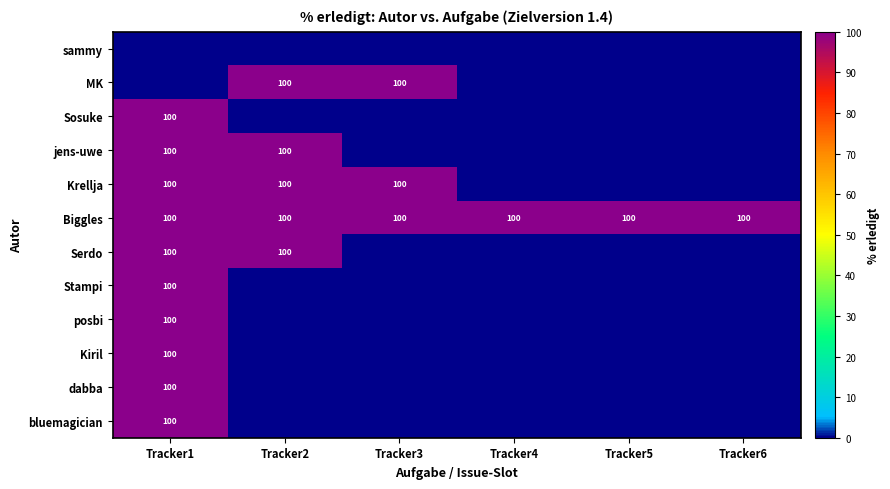

The Krellja series shows 100 at Tracker3. True or false?

True